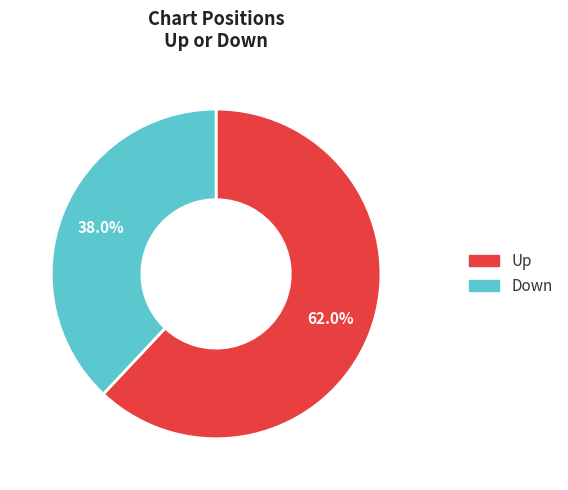

Does any single category account for the majority?

Yes